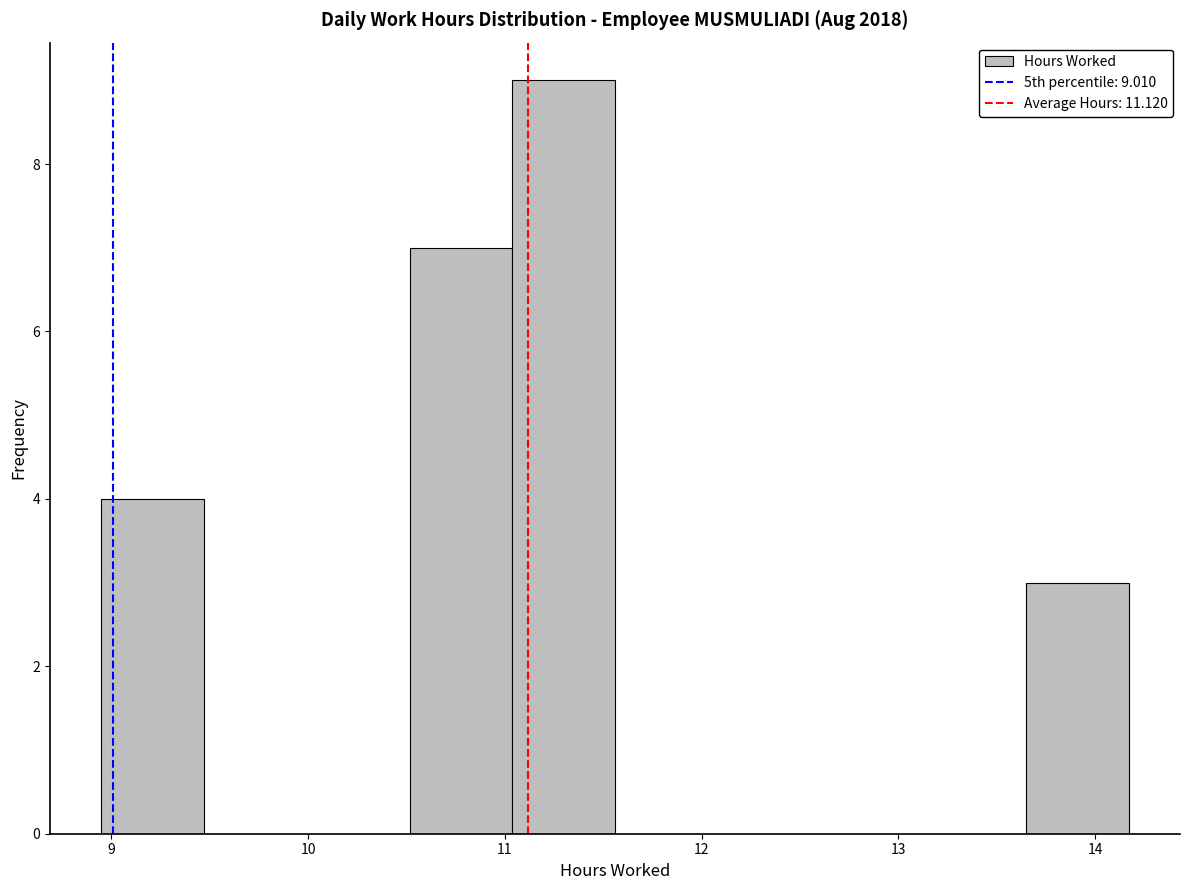

Over which range of the x-axis is the bar tallest?

11.0 to 11.6